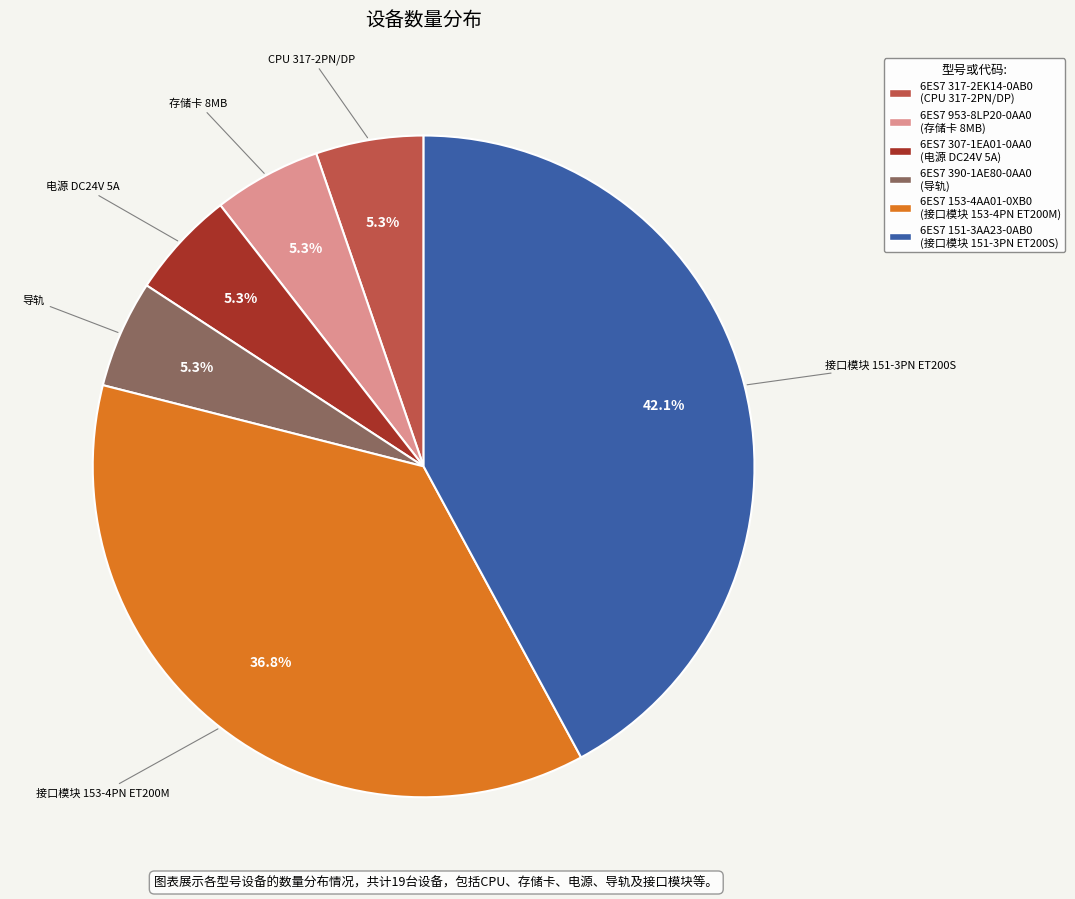

How much of the chart is everything except 导轨?

94.7%